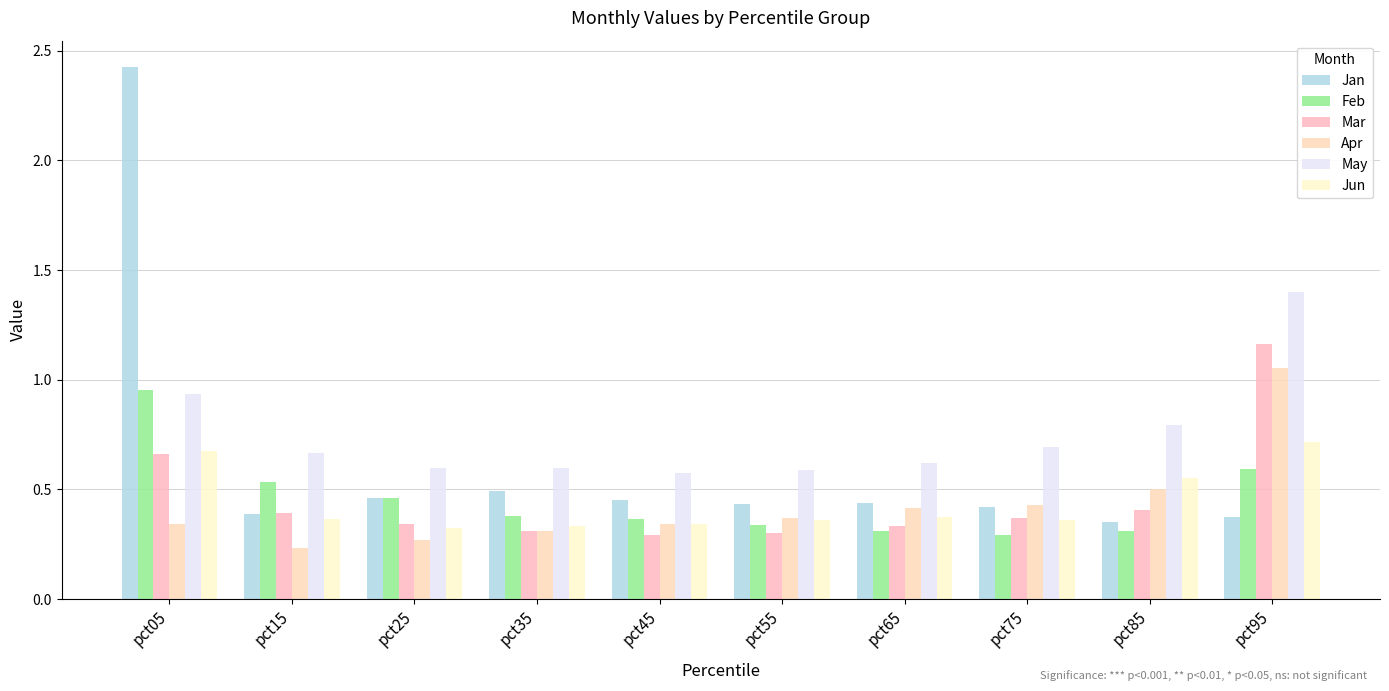

What is the value of the Apr bar at the 2nd from the left?

0.2